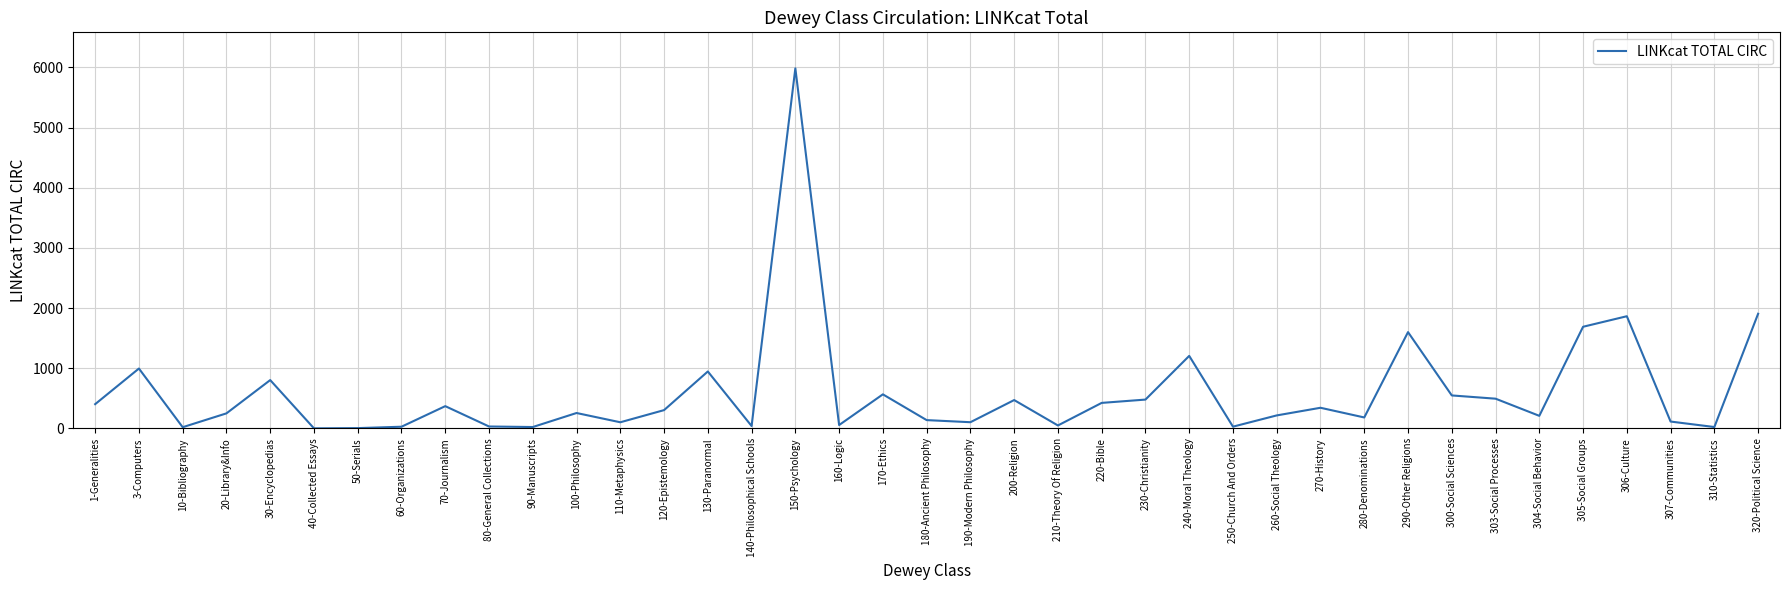

Which category has the highest value across all series?

150-Psychology